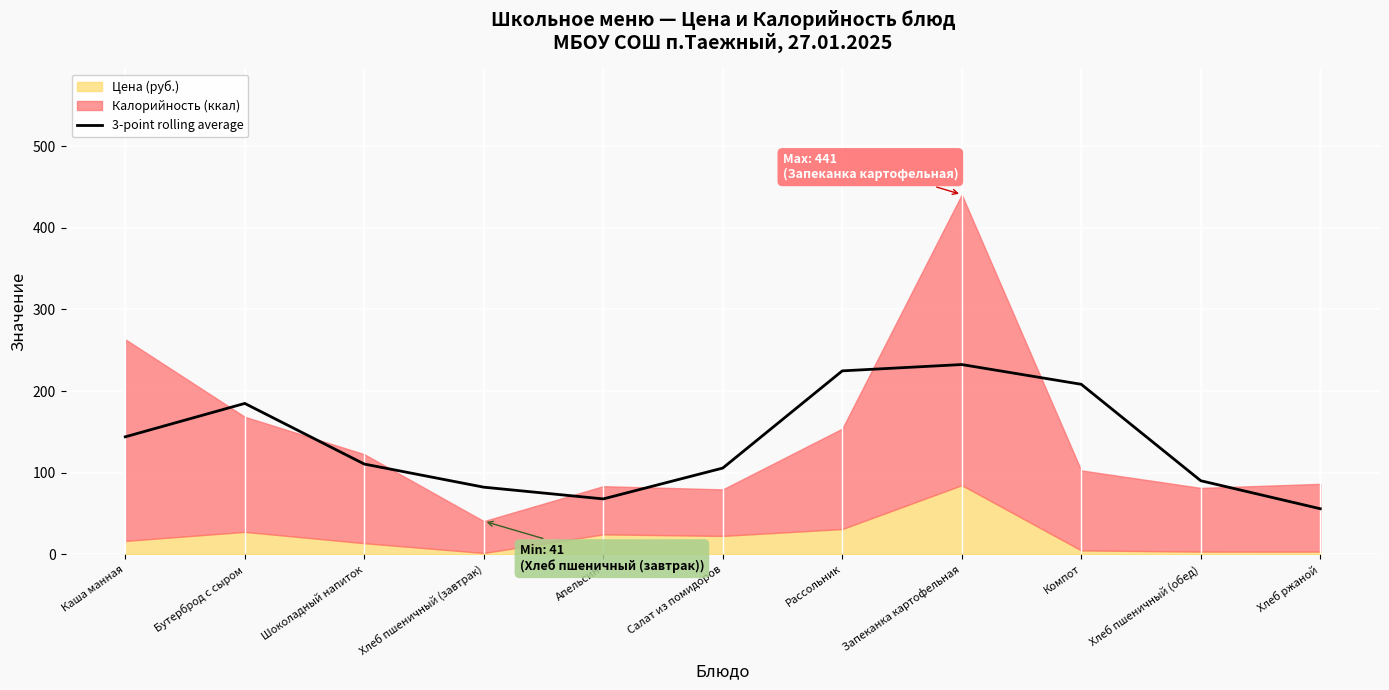

Where is the data nearest to the value 144?

Каша манная